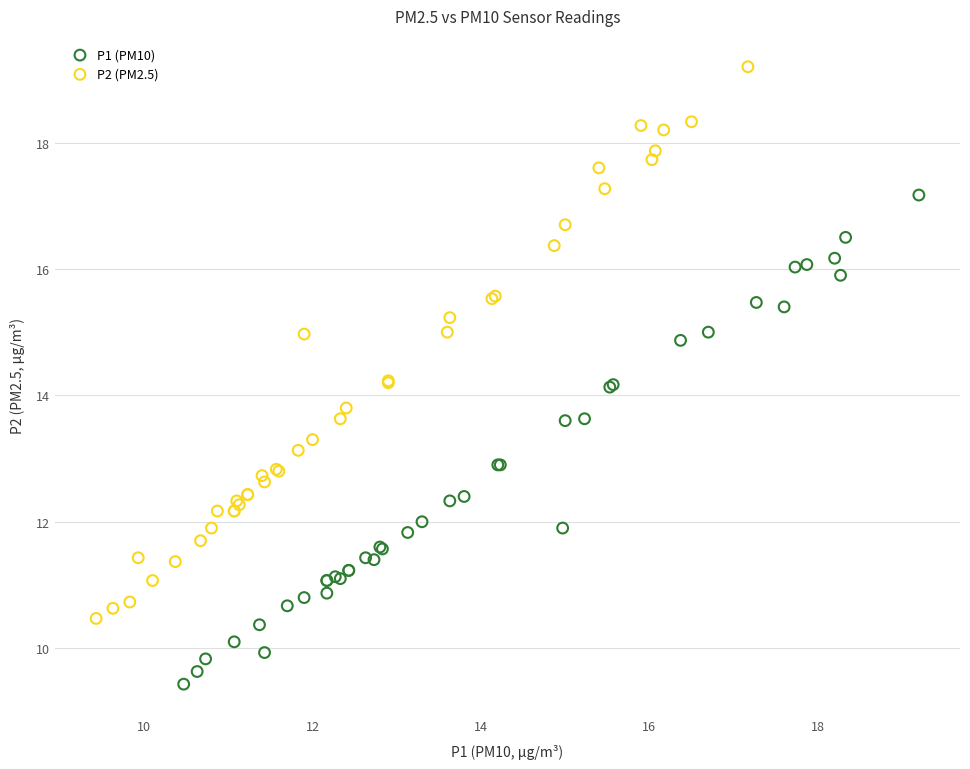

Which series reaches the minimum Y coordinate?

P1 (PM10)